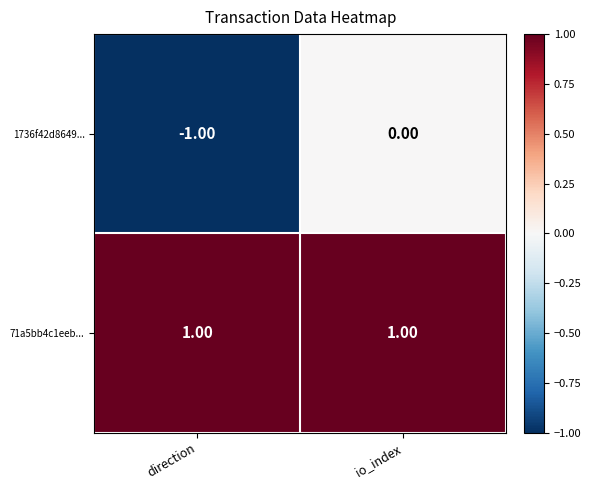

At direction, list the series in order from smallest to largest.

1736f42d8649..., 71a5bb4c1eeb...